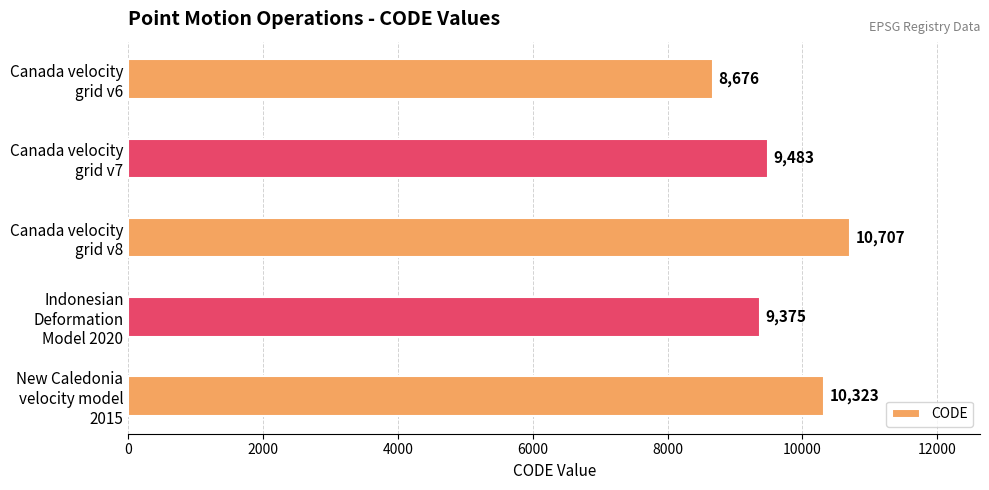

What is the smallest value displayed?

8676